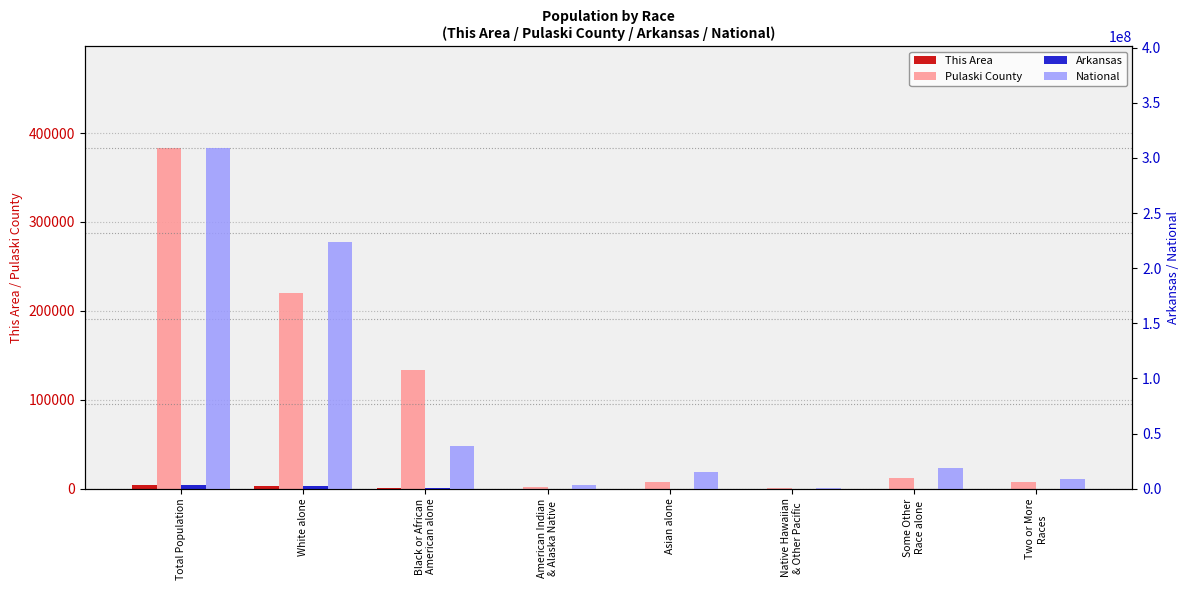

What is the sum of all Pulaski County values?

765496